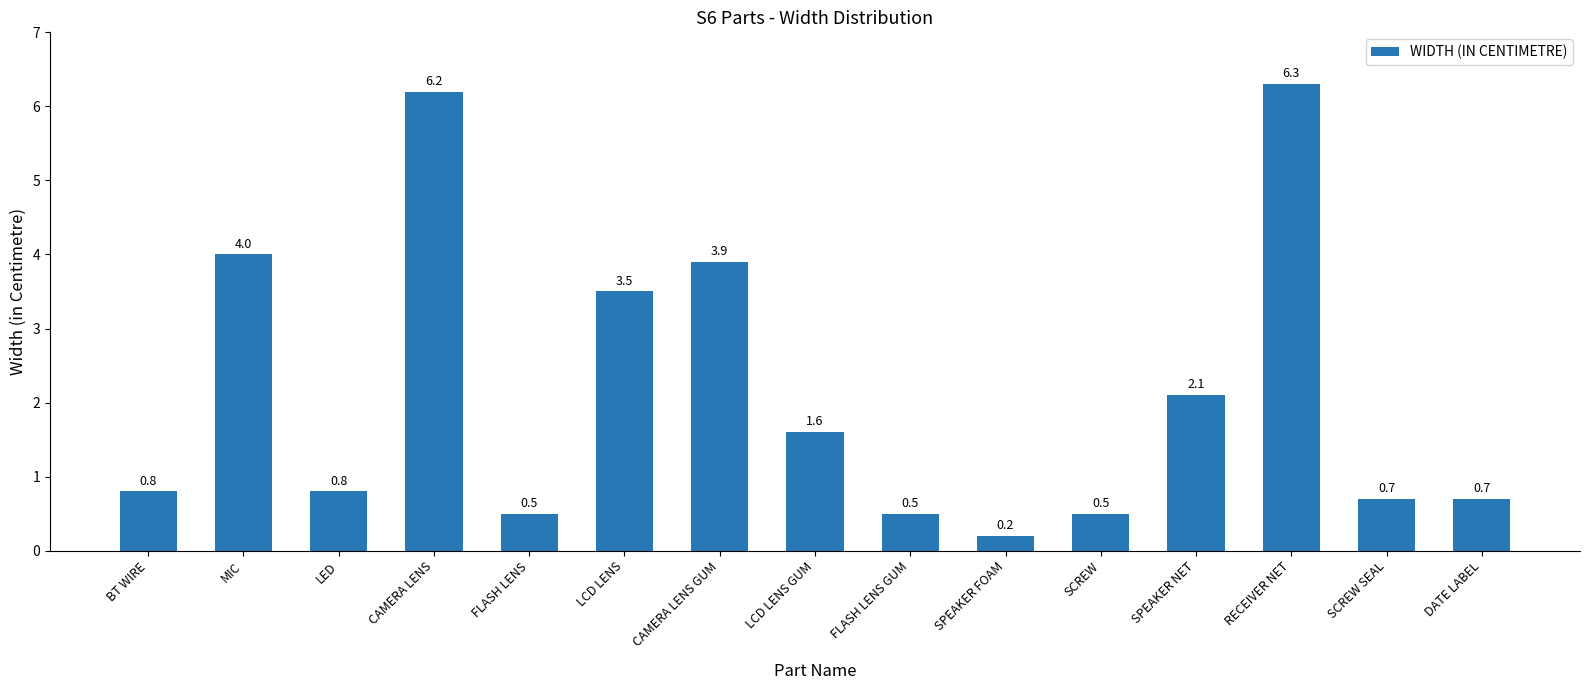

The value at CAMERA LENS is 6.2. True or false?

True